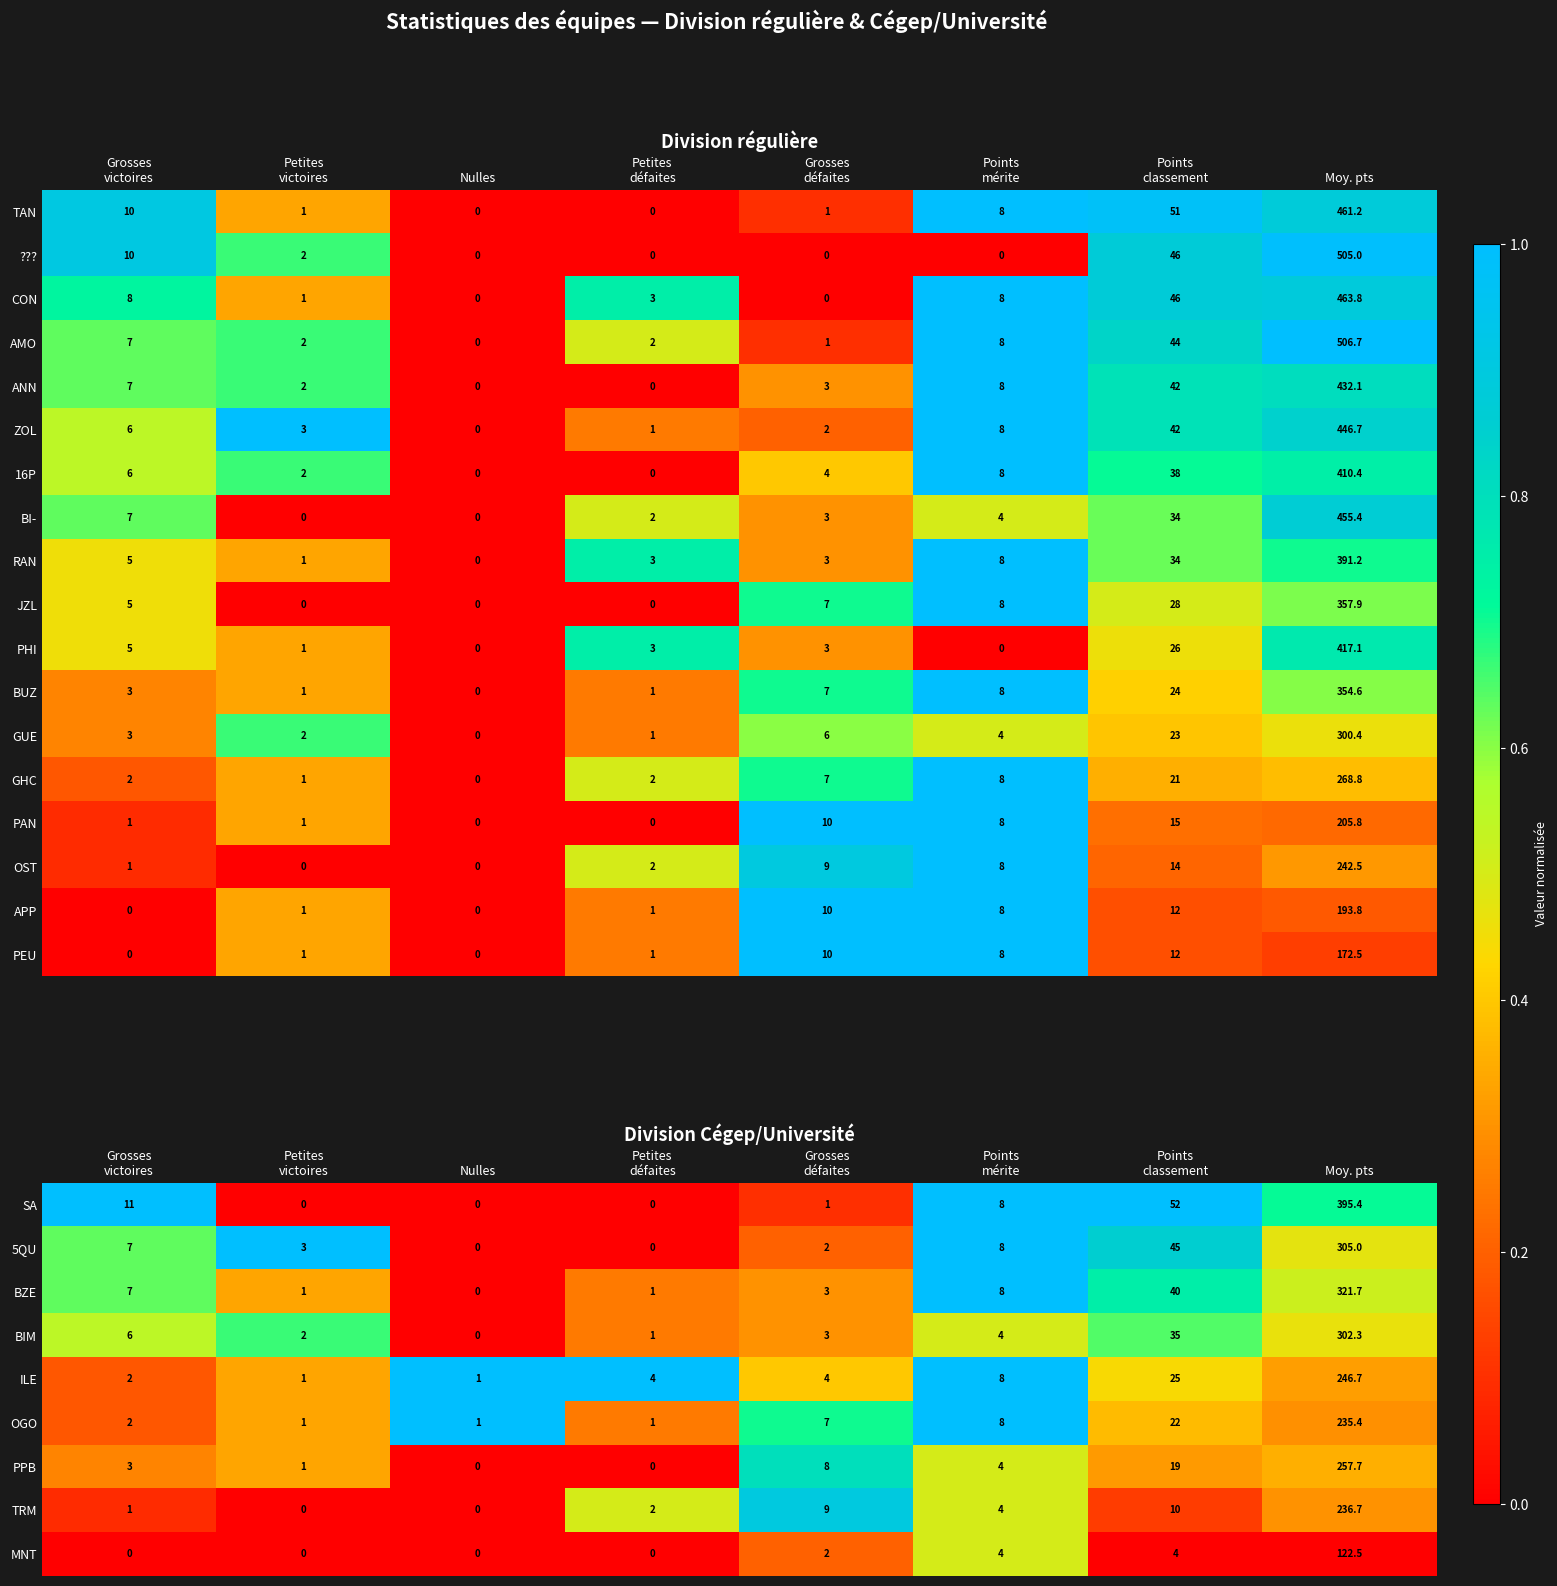

Which category has the lowest value in the ZOL series?

Nulles